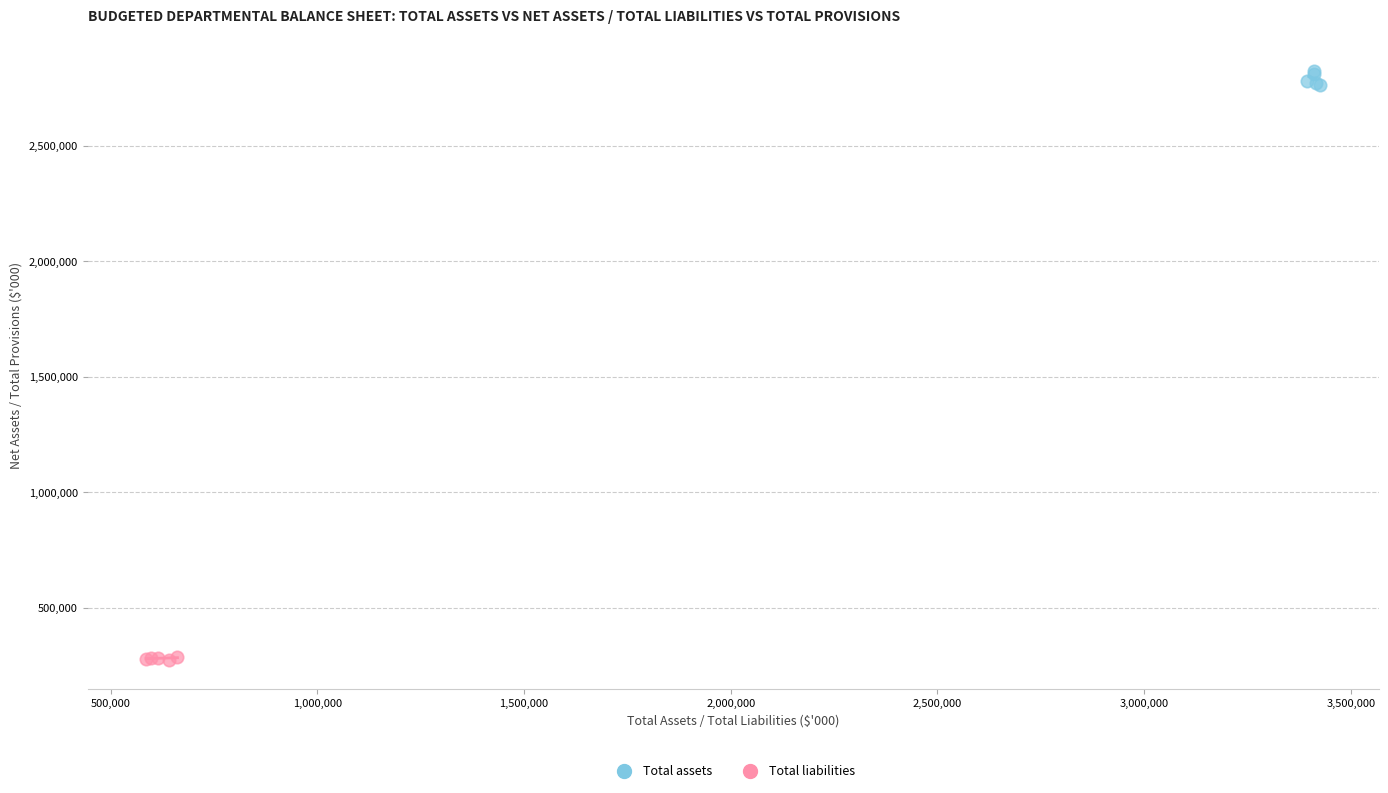

Which series reaches the minimum Y coordinate?

Total liabilities